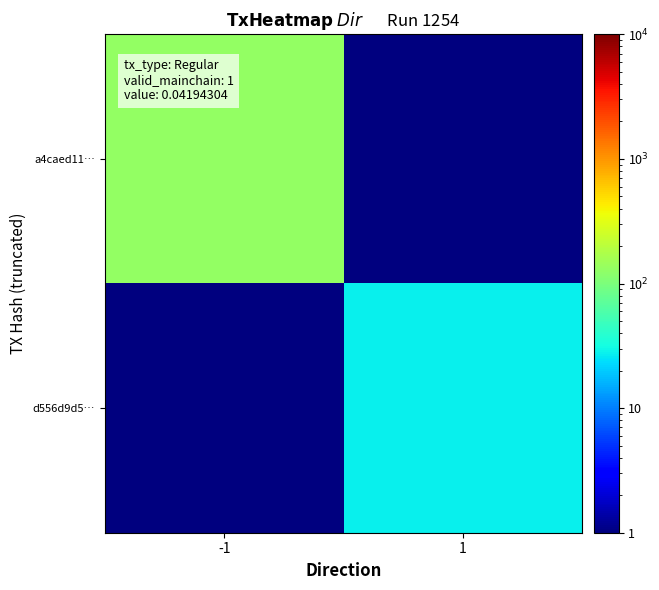

How many series are shown in this chart?

2